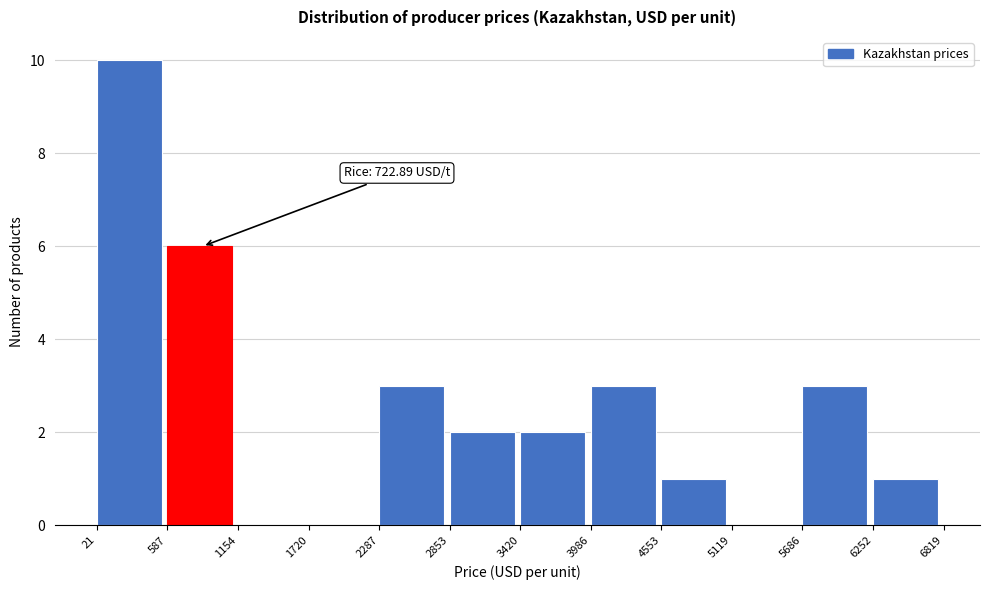

Which range on the x-axis has the tallest bar?

21 to 587